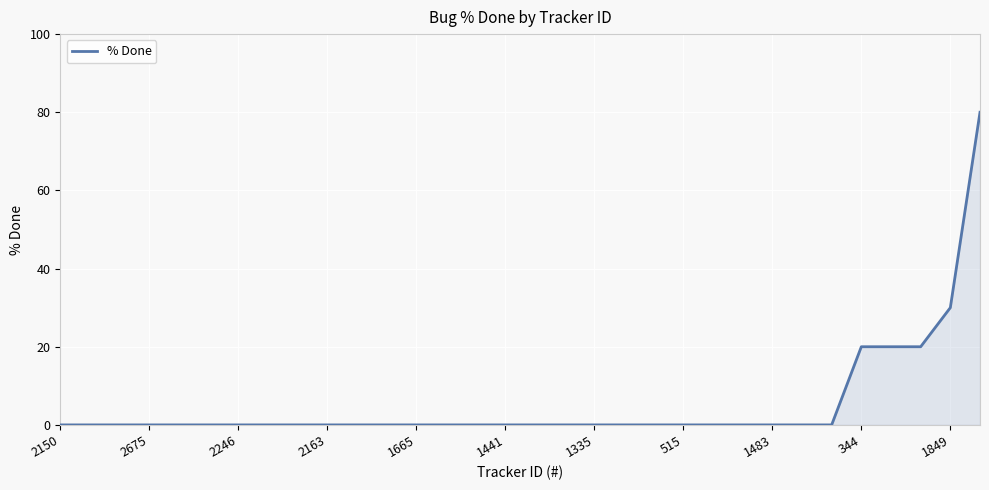

How many lines are shown in the chart?

1